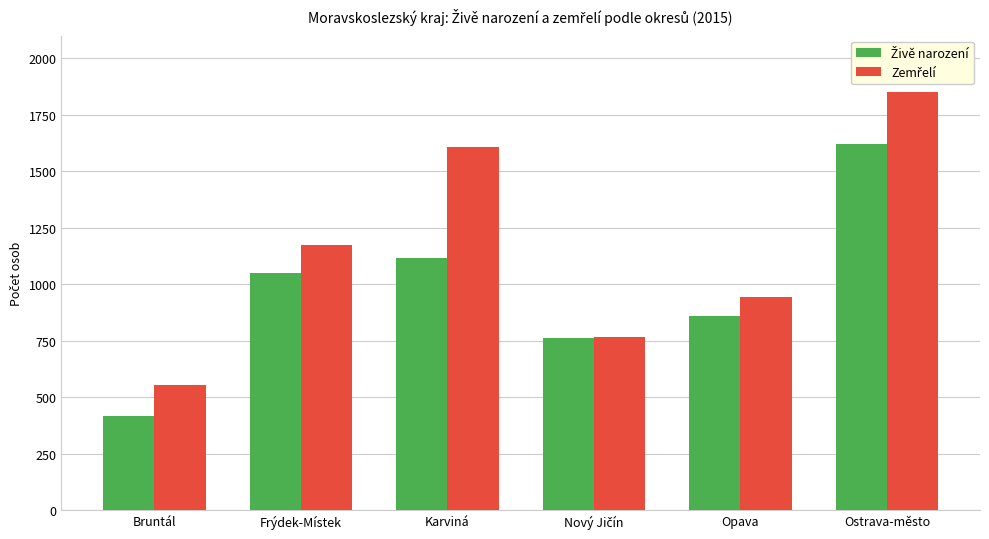

What is the greatest value displayed?

1852